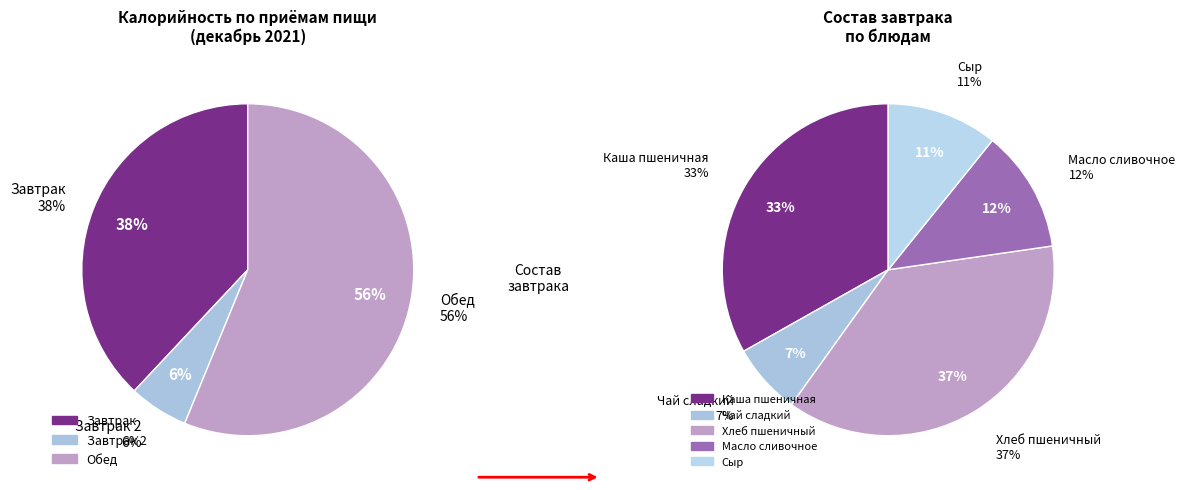

The Сельдь с луком slice represents 20% of the pie. True or false?

False